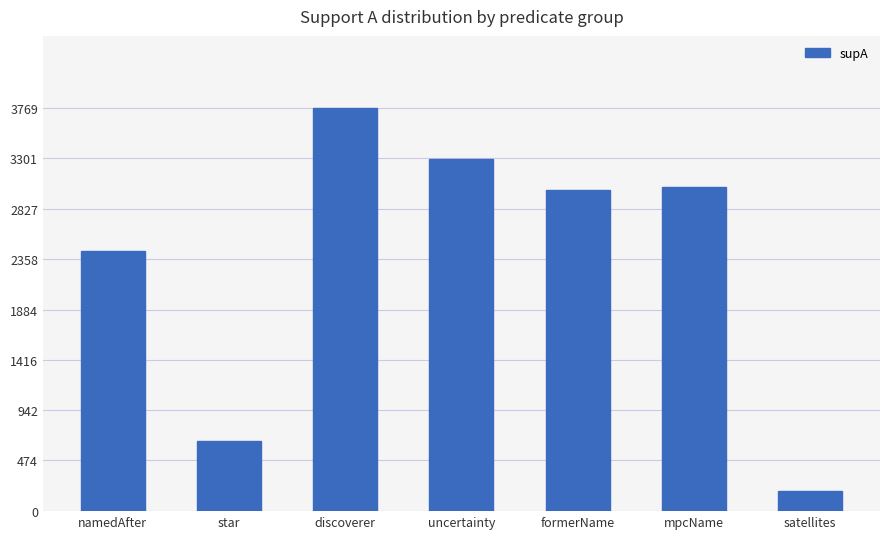

What is the change in value from discoverer to uncertainty?

-470